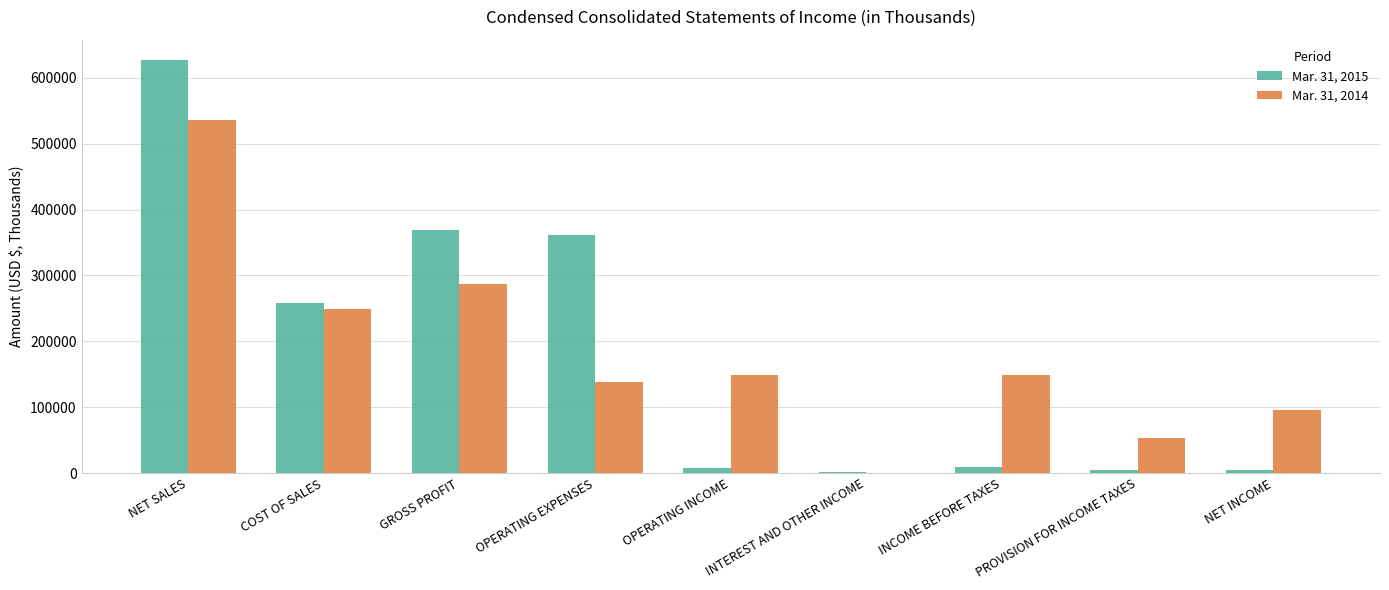

What is the total value across all series at GROSS PROFIT?

655775